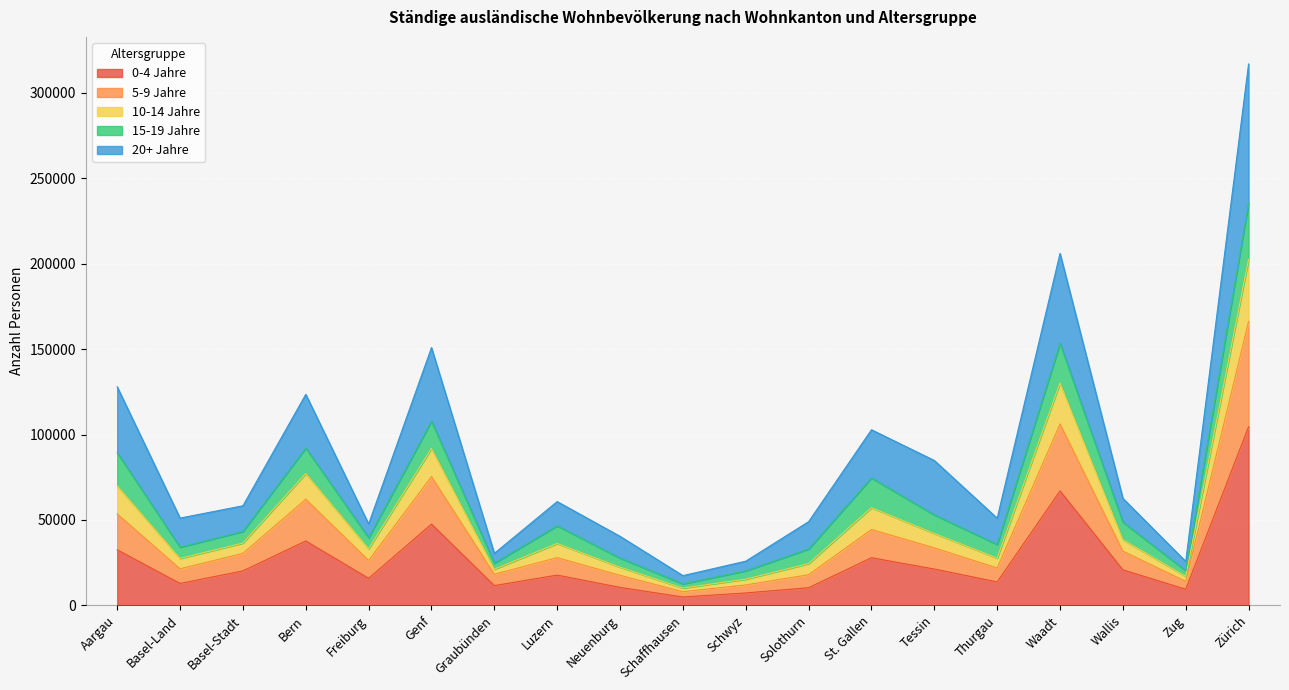

The value of 0-4 Jahre at Bern is 37657. True or false?

True